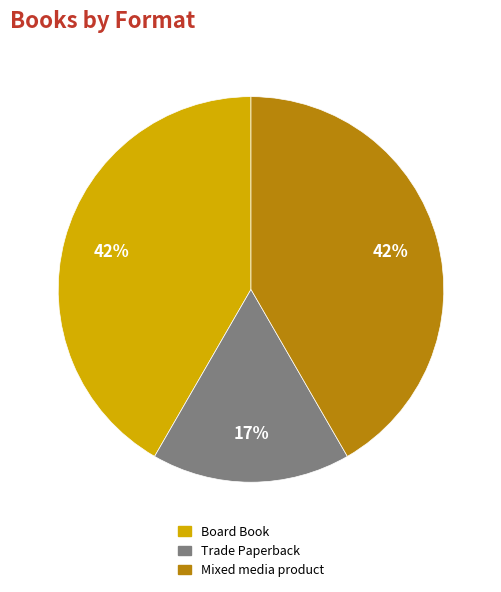

To the nearest percent, what percentage of the pie is Mixed media product?

42%